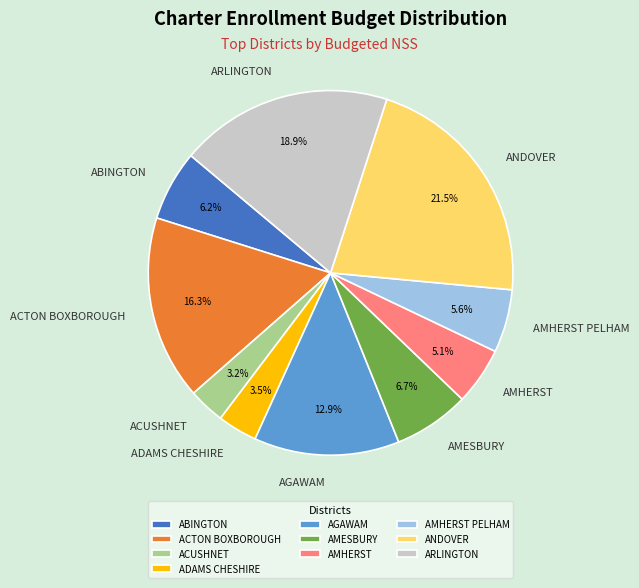

Does ARLINGTON account for over 50% of the chart?

No